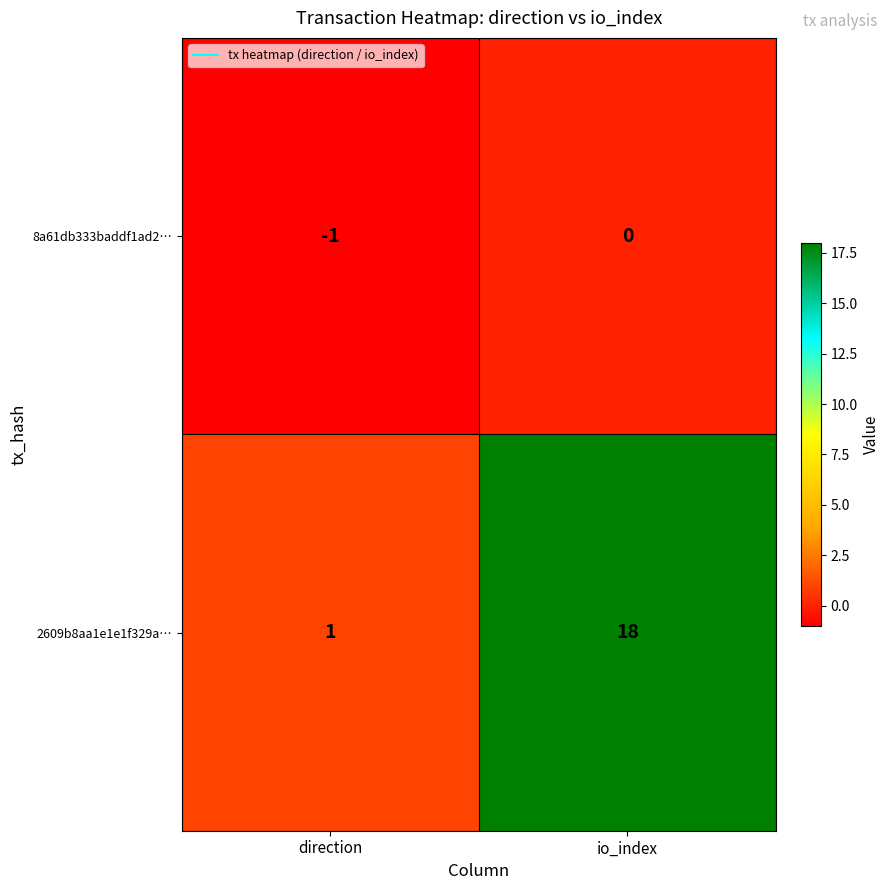

Count the number of categories in the chart.

2